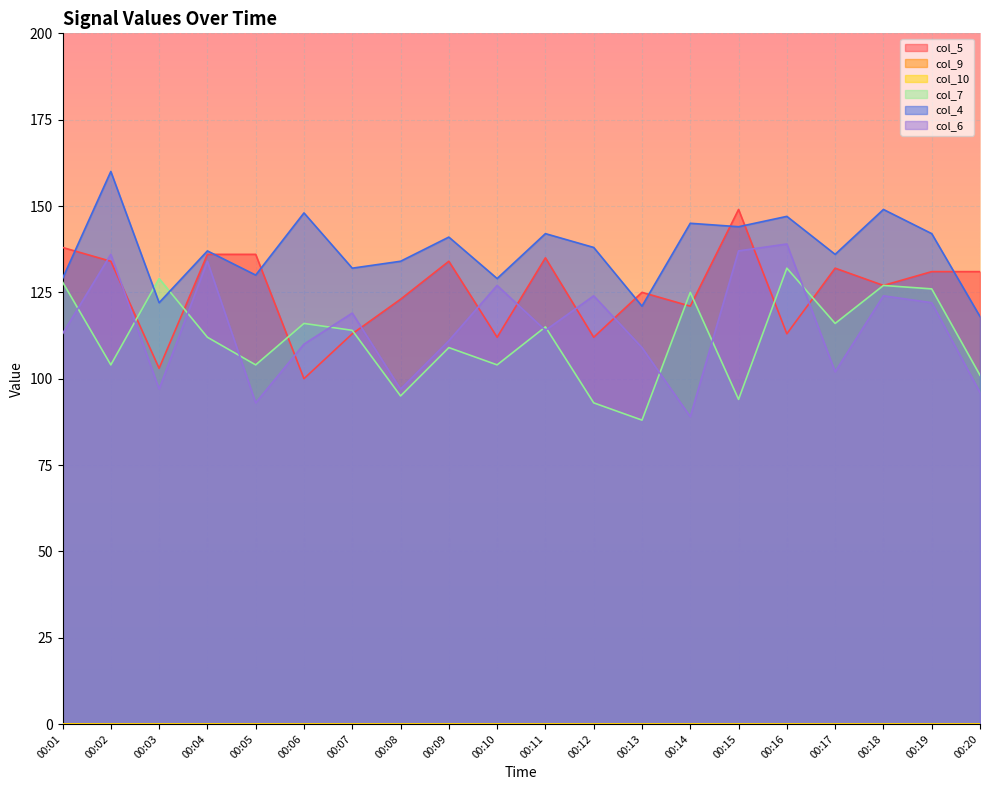

What is the value of the col_7 point at the 6th from the left?

116